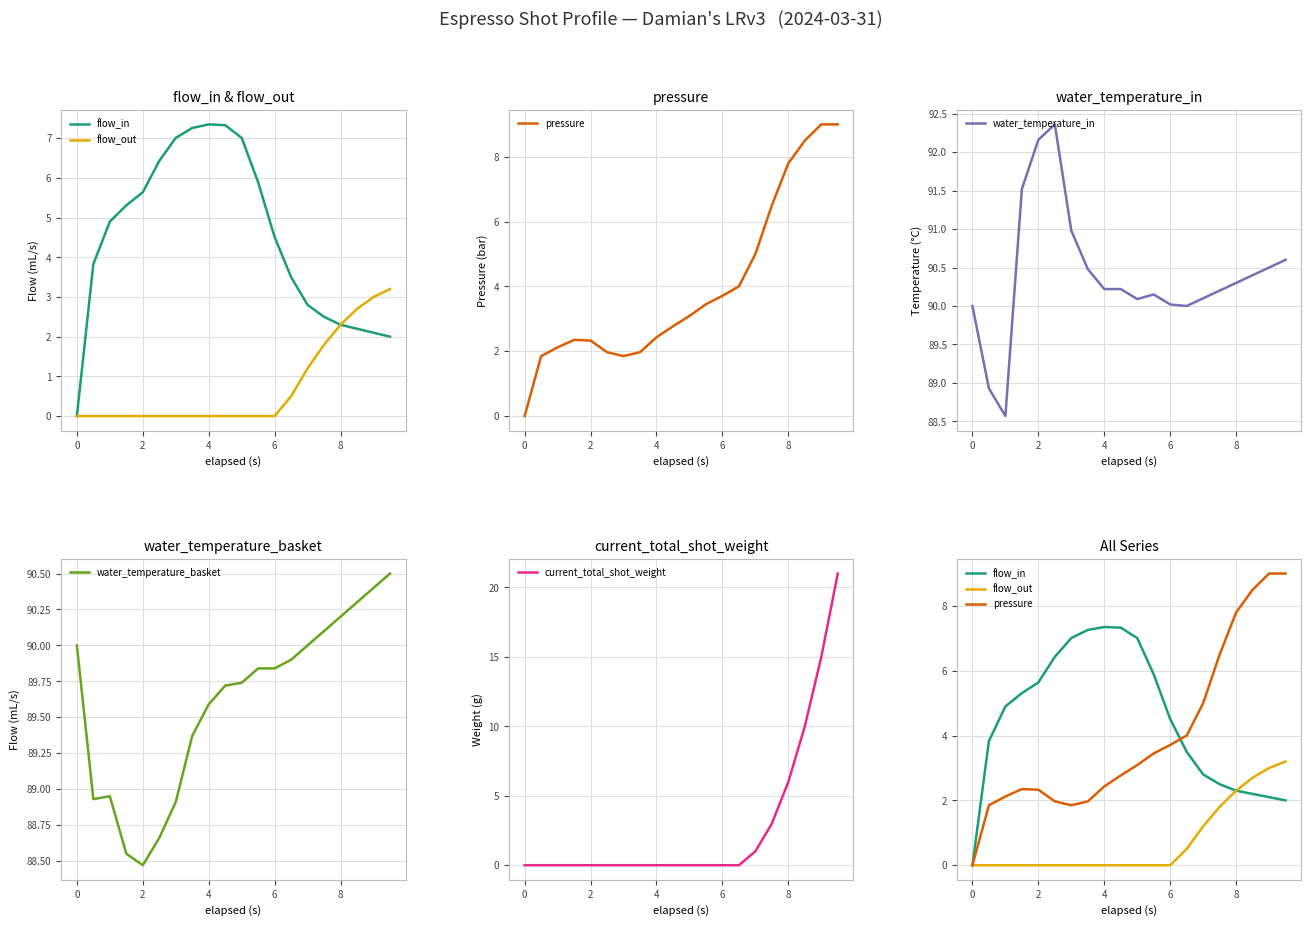

Which series has the largest total across all categories?

water_temperature_in